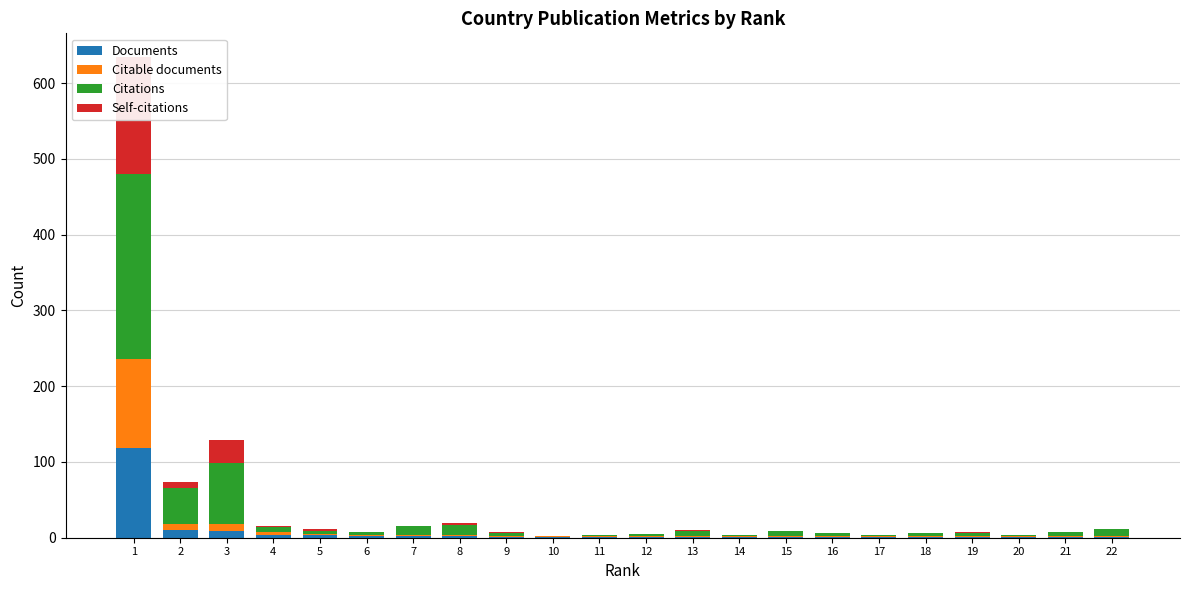

Which series has the largest total across all categories?

Citations